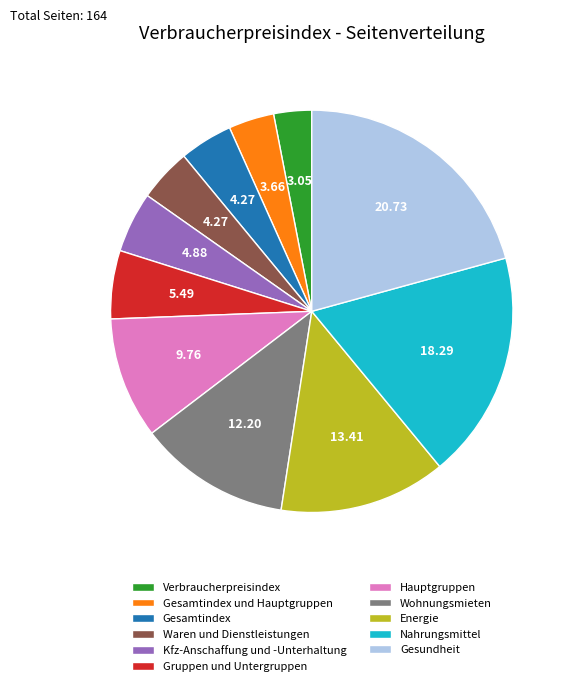

Which slice is the largest?

Gesundheit